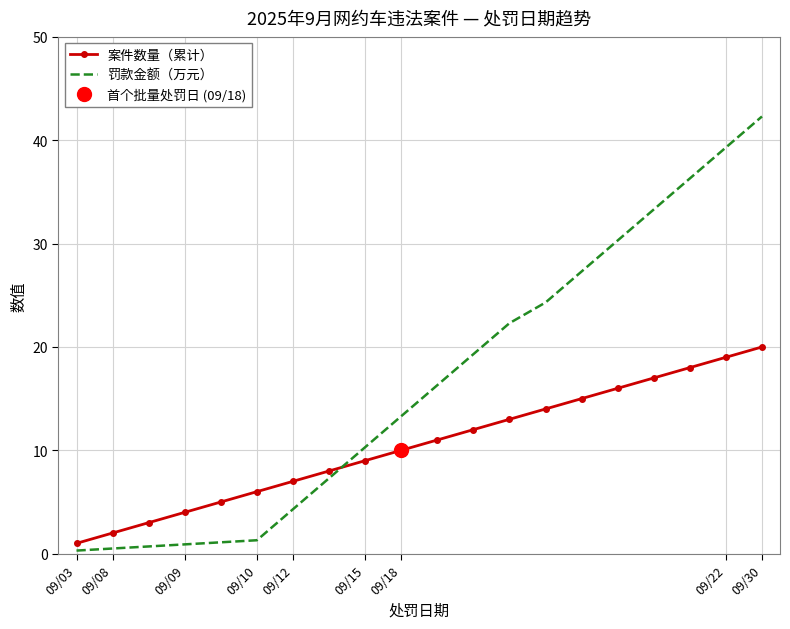

Which series ends up on top after the final intersection of 罚款金额（万元） and 案件数量（累计）?

罚款金额（万元）